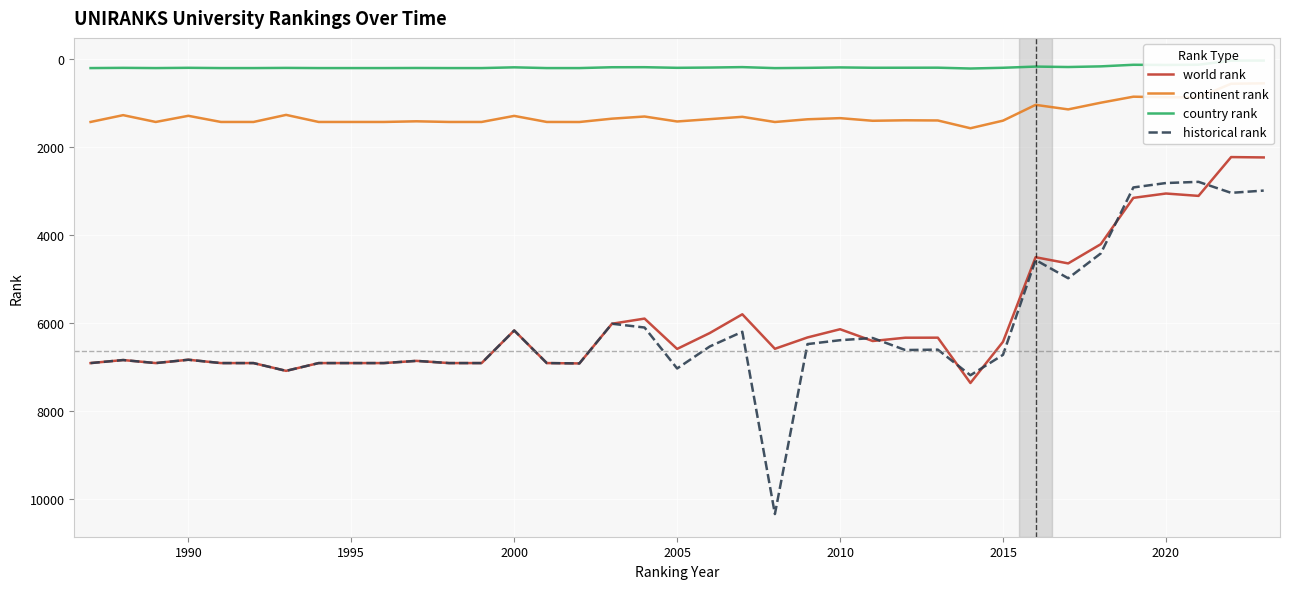

True or false: world rank and country rank cross at least once.

False